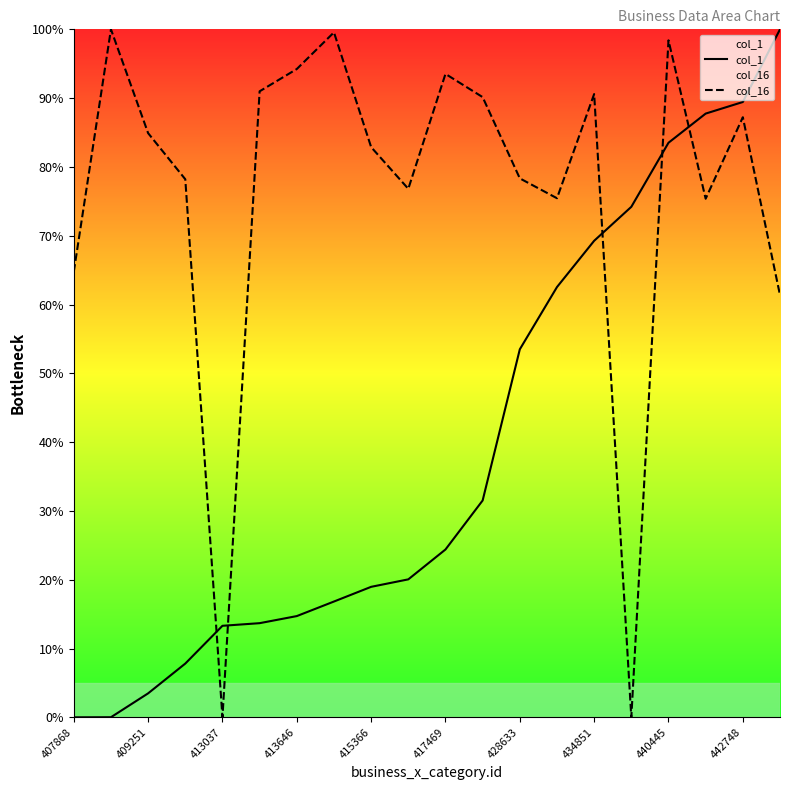

At which category does the chart reach its peak across all series?

19